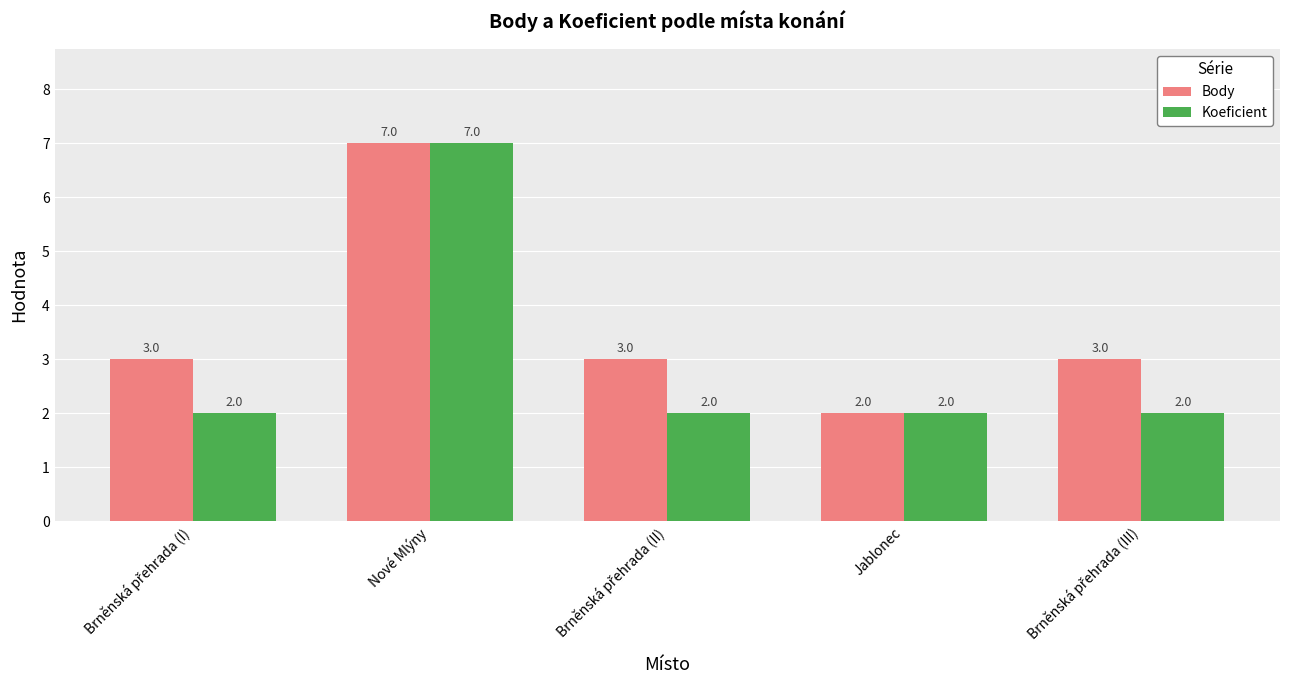

What is the minimum value for Body?

2